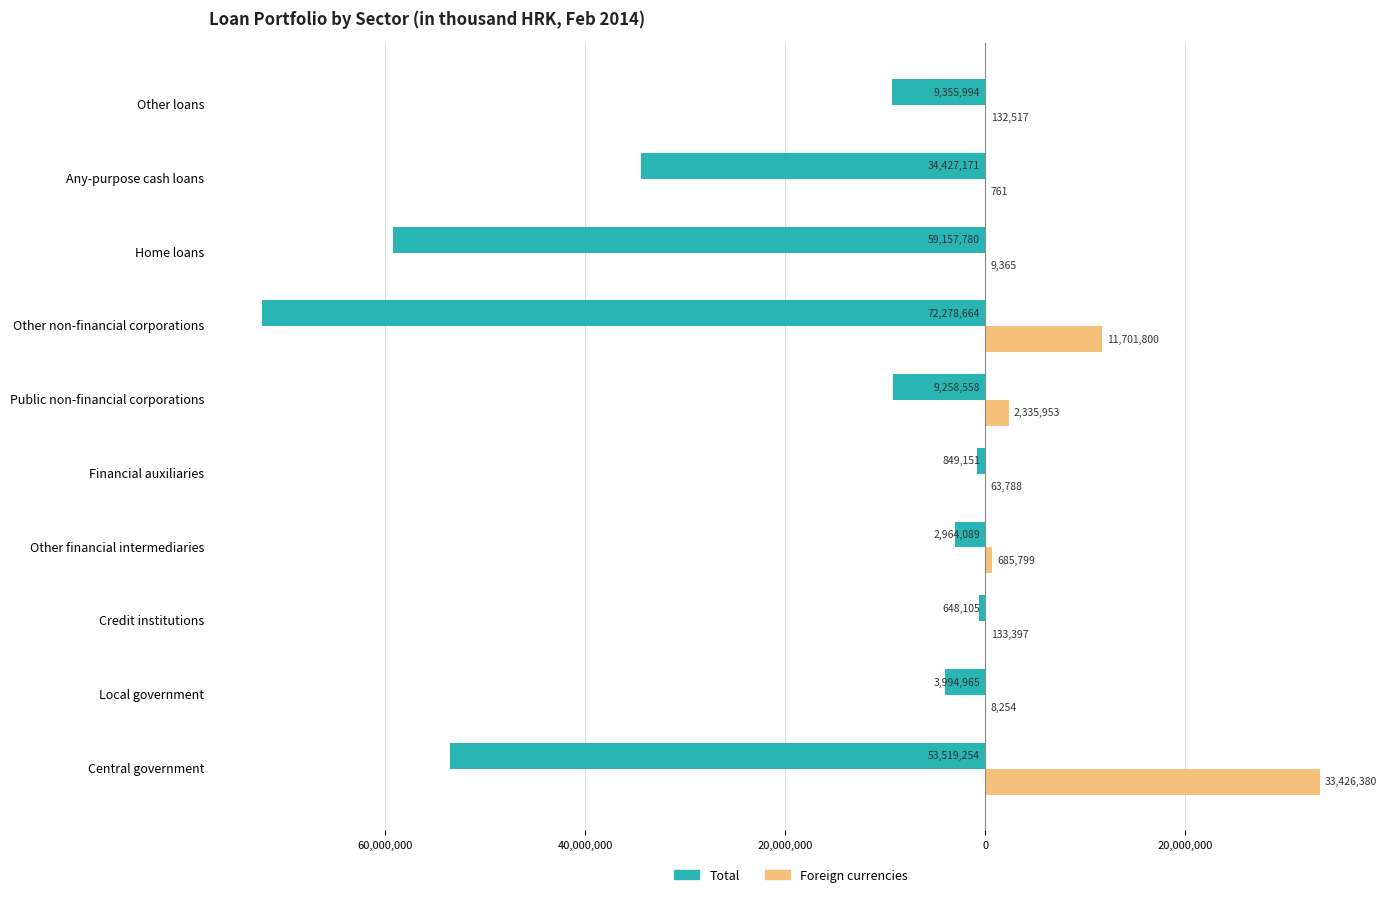

What are all the series names shown in the legend?

Total, Foreign currencies